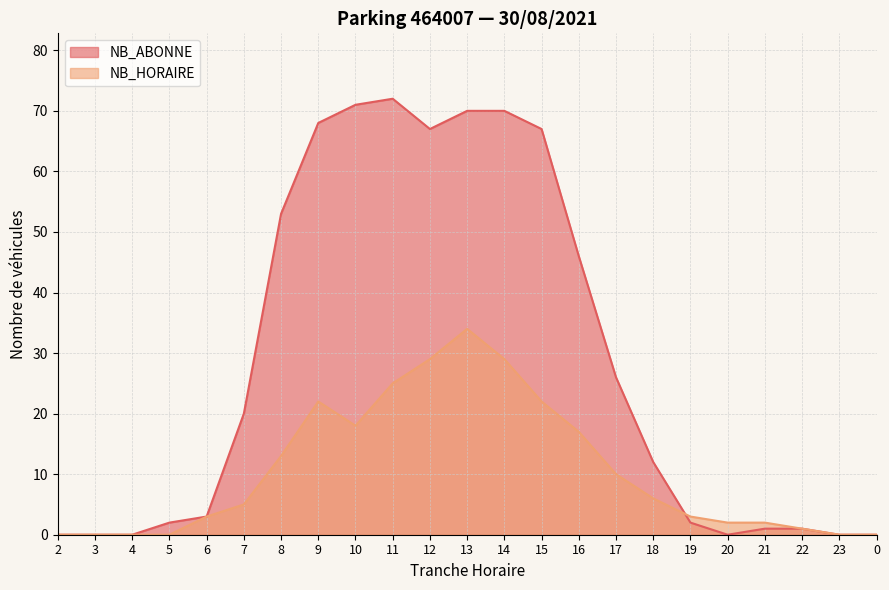

Read the NB_HORAIRE value at 10, to the nearest 5.

20